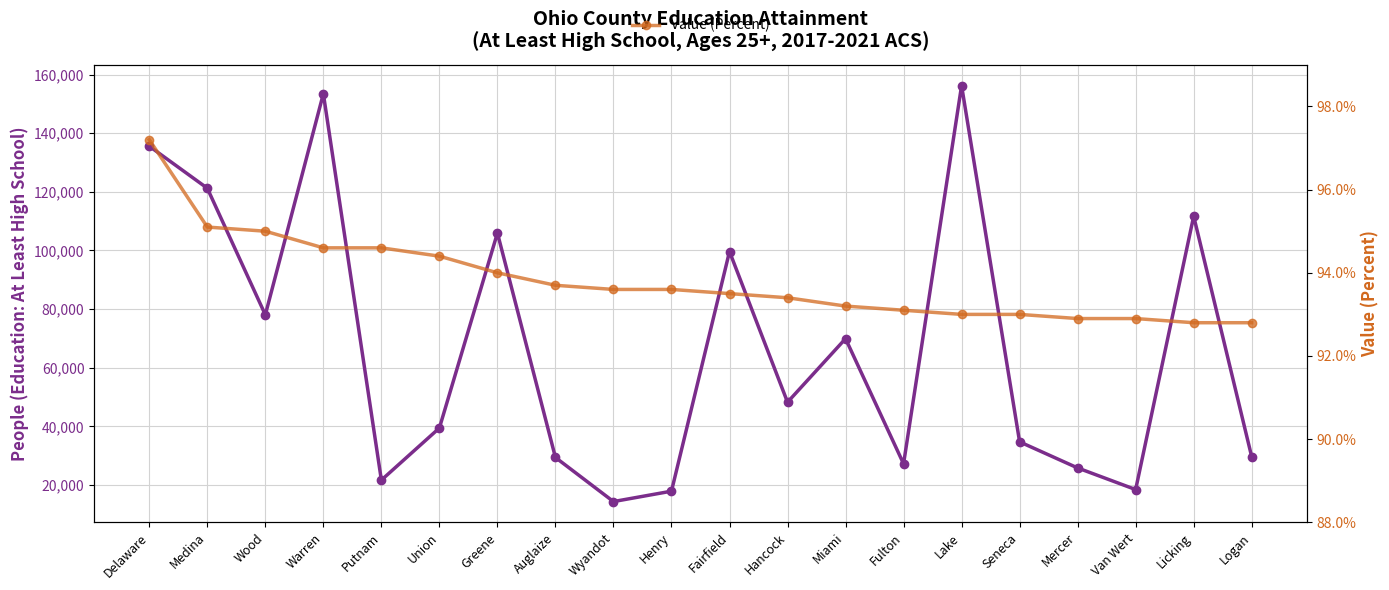

Which series has the largest range (max minus min)?

People (Education: At Least High School)